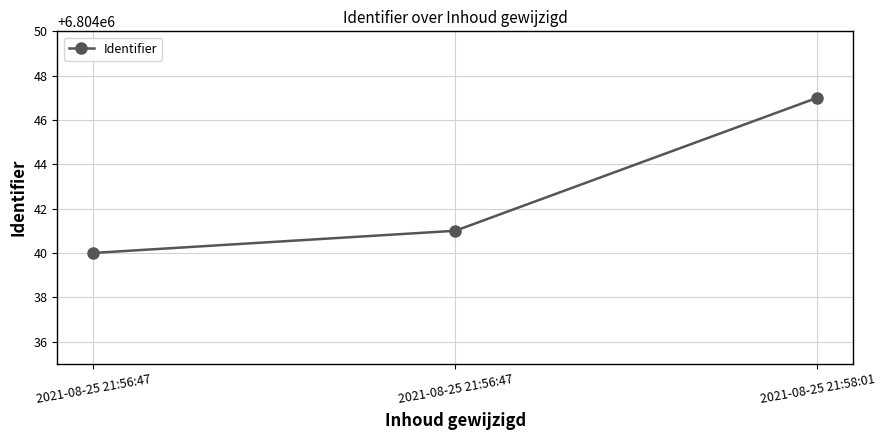

Reading left to right, list all the values displayed in this chart.

2021-08-25 21:56:47=6804040	2021-08-25 21:56:47=6804041	2021-08-25 21:58:01=6804047